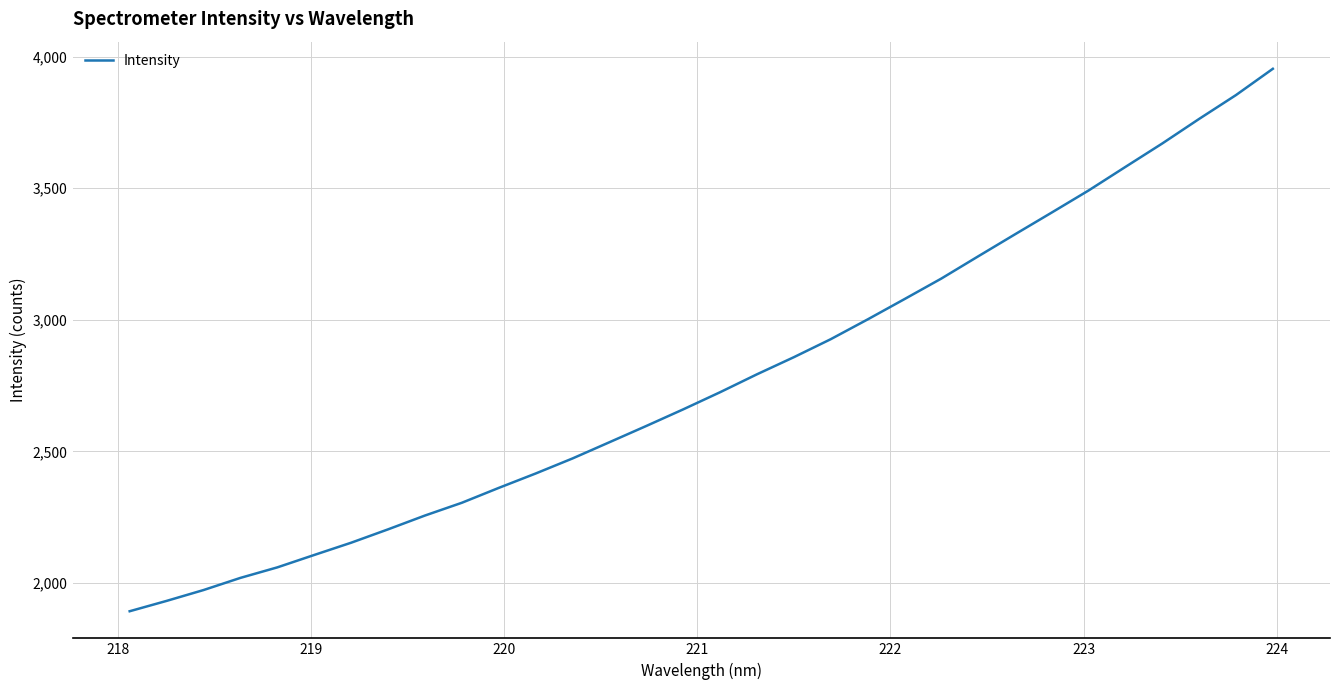

What is the greatest value displayed?

3953.9